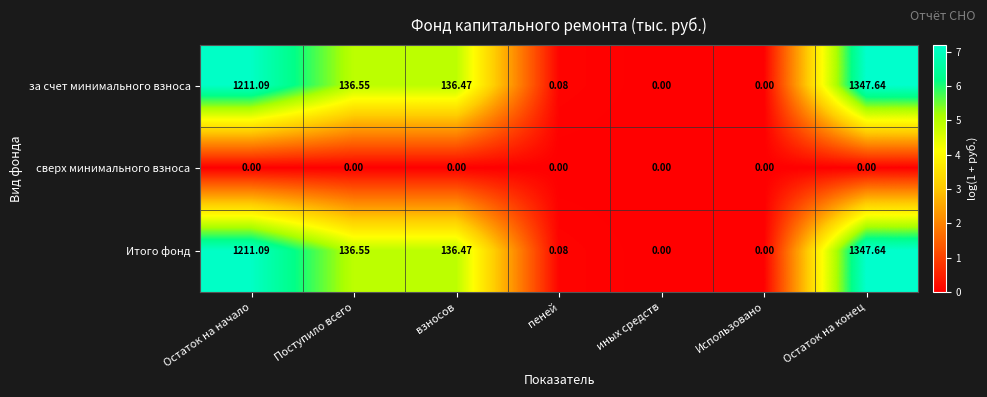

At which label does за счет минимального взноса first exceed 136?

Остаток на начало